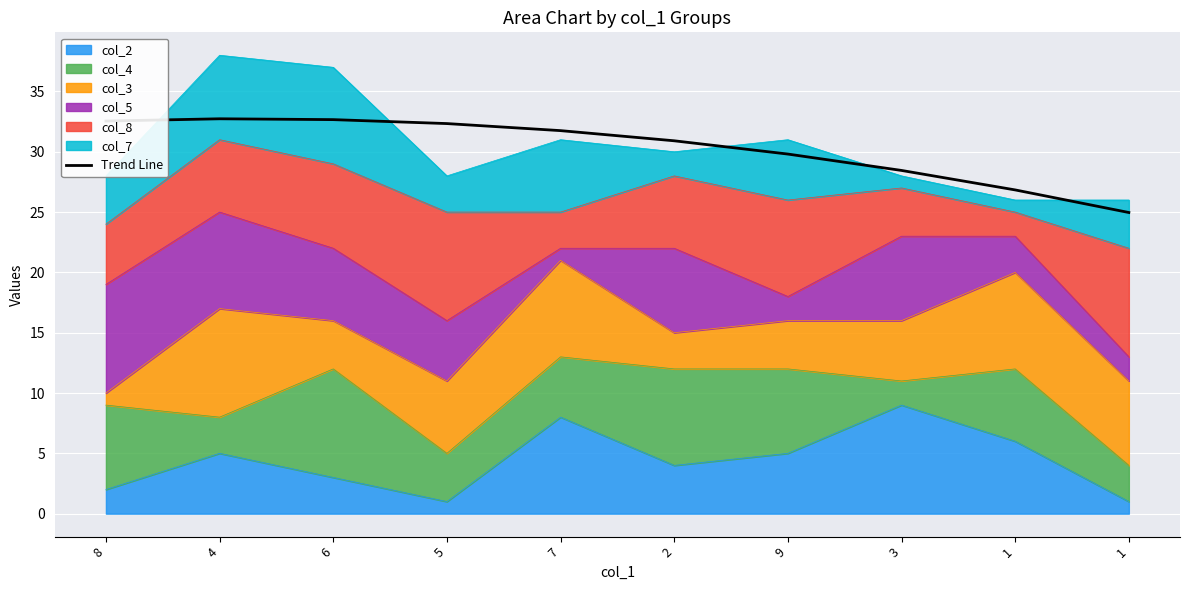

How many data points are less than 31?

5